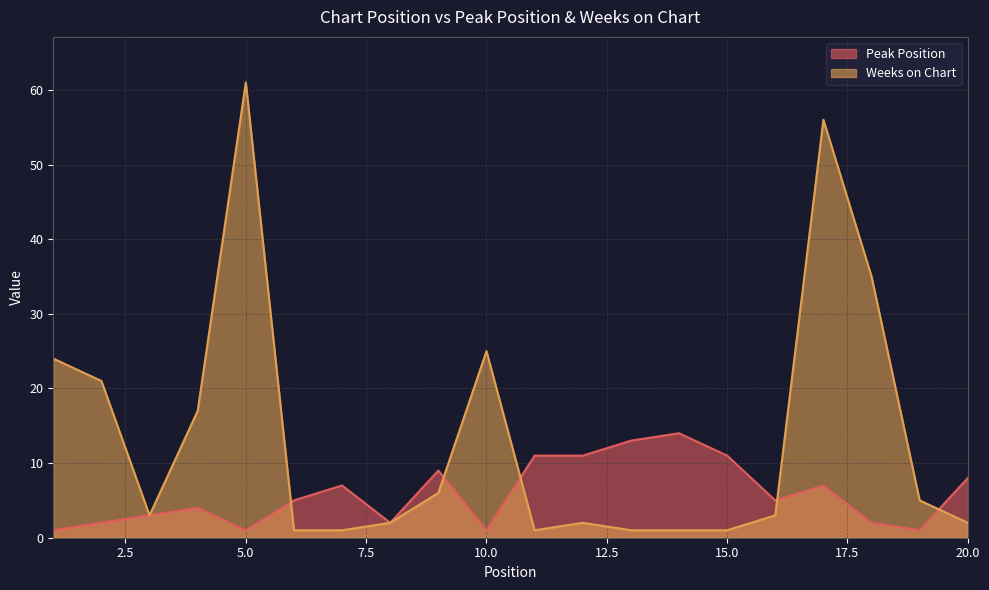

What is the value of the Peak Position point at the 18th from the left?

2